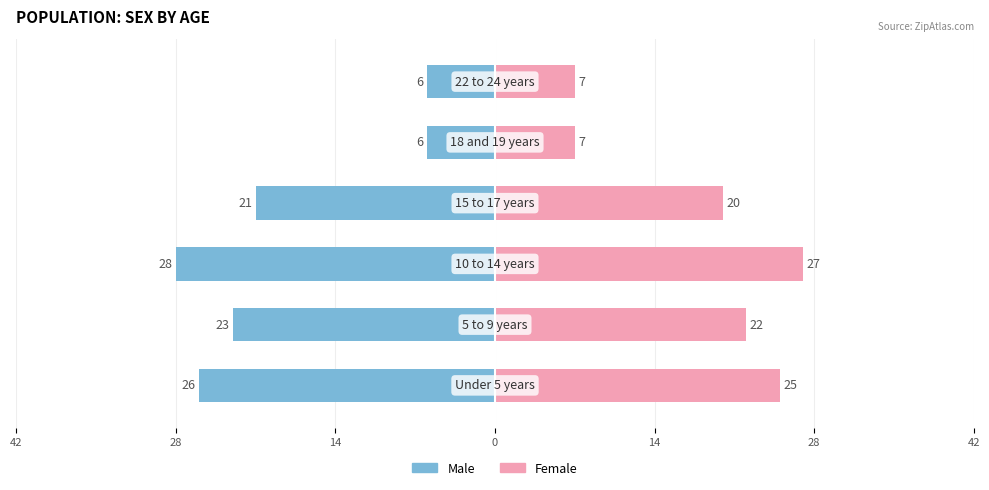

Which series has the largest range (max minus min)?

Male